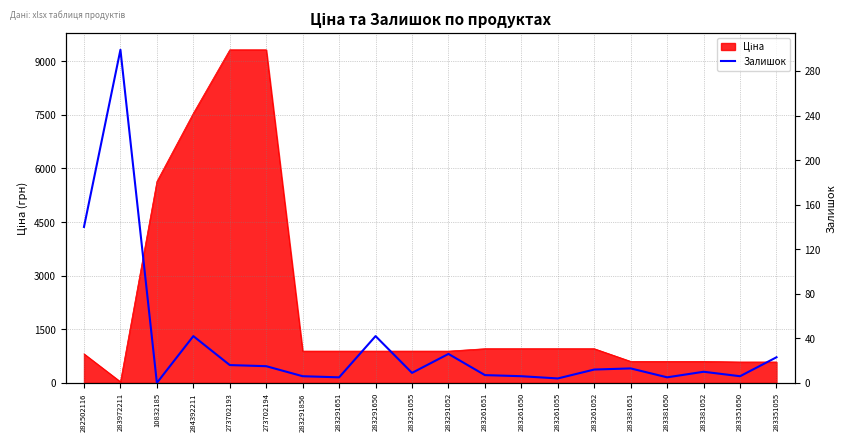

Where is the first local minimum?

10832185